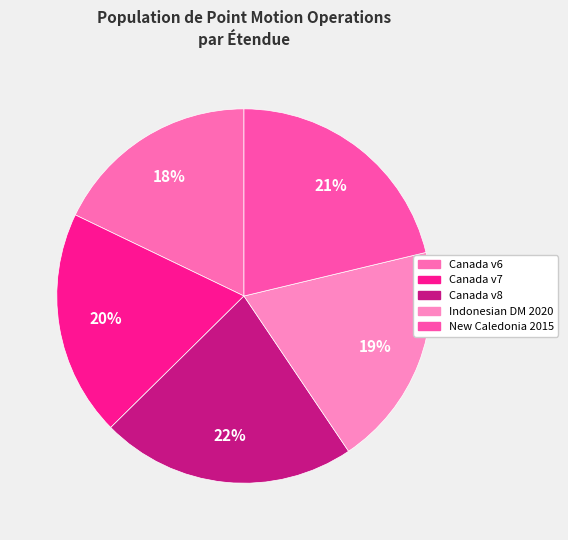

Which category has the biggest portion of the pie?

Canada velocity grid v8